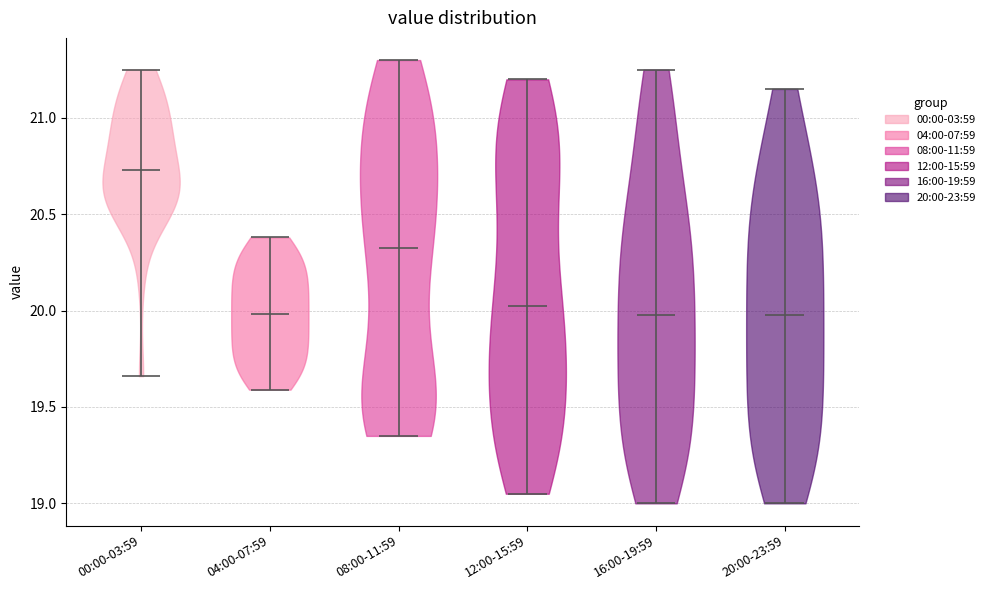

Reading left to right, read every violin against the y-axis: where its median line is, and the lowest and highest points it reaches. The values are not printed on the chart, so give them approximately, as read against the axis.

00:00-03:59: median line 20.75, lowest point 19.65, highest point 21.25
04:00-07:59: median line 20.00, lowest point 19.60, highest point 20.40
08:00-11:59: median line 20.35, lowest point 19.35, highest point 21.30
12:00-15:59: median line 20.05, lowest point 19.05, highest point 21.20
16:00-19:59: median line 20.00, lowest point 19.00, highest point 21.25
20:00-23:59: median line 20.00, lowest point 19.00, highest point 21.15